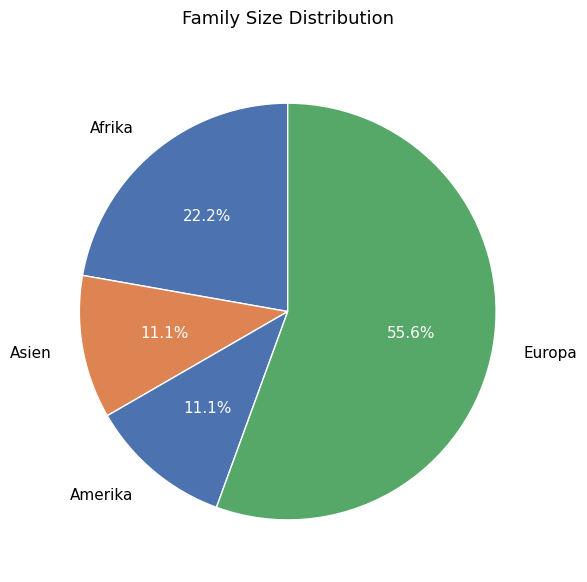

What is the total percentage of Afrika and Europa?

77.8%